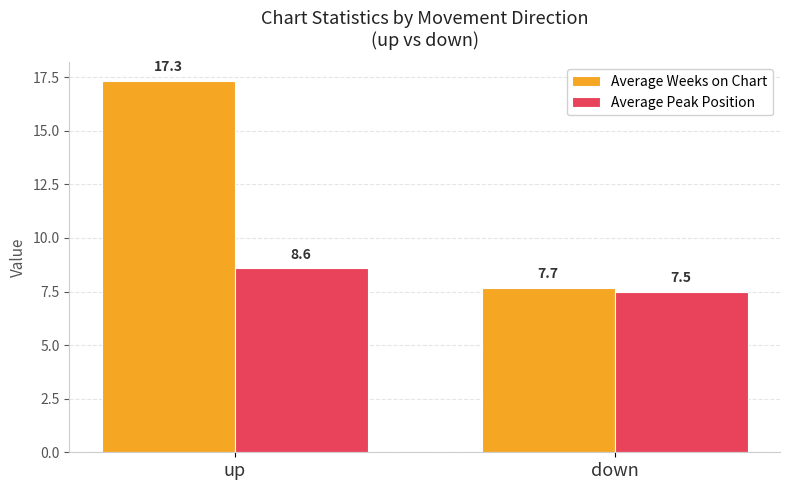

What is the maximum value for Average Weeks on Chart?

17.3